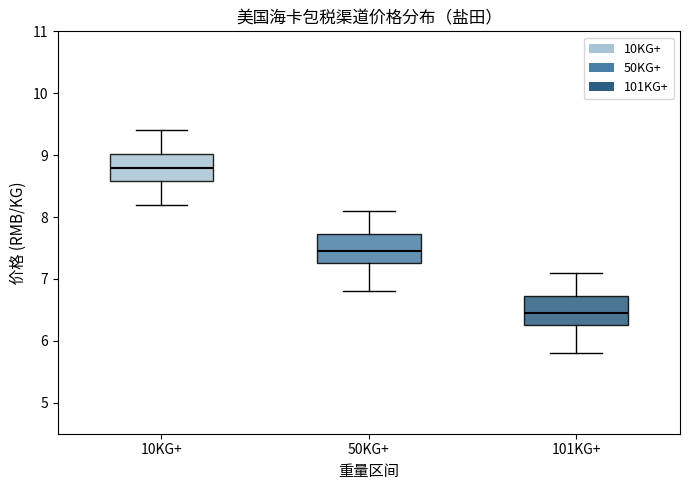

Which box has the highest median line?

10KG+